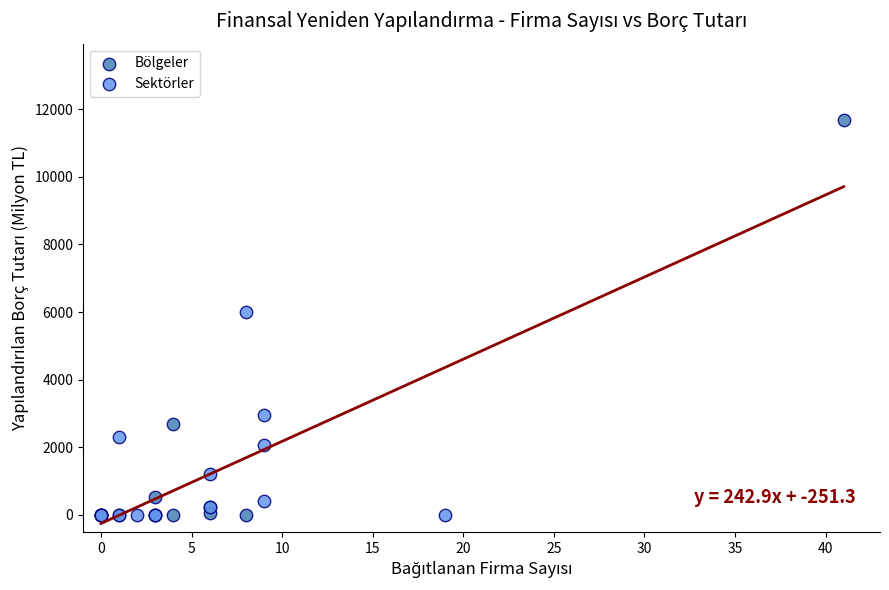

Which series has the widest spread of Y values?

Bölgeler